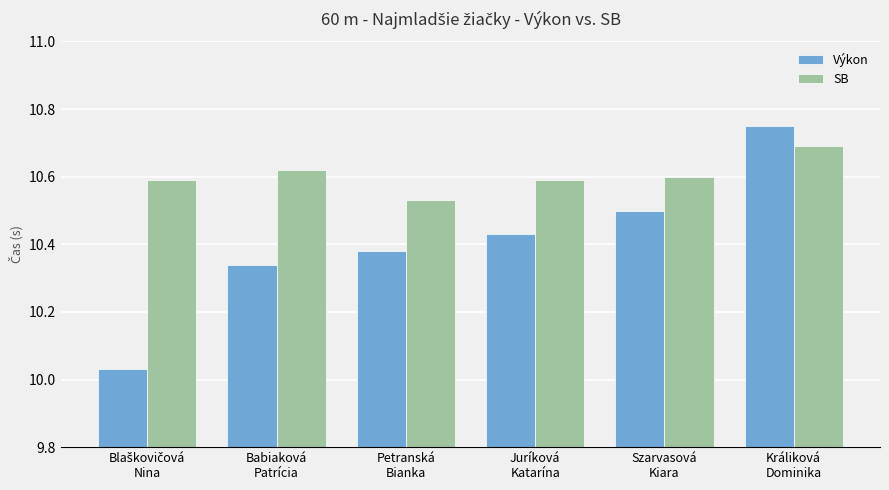

Rank the series by their maximum value, from lowest to highest.

SB, Výkon